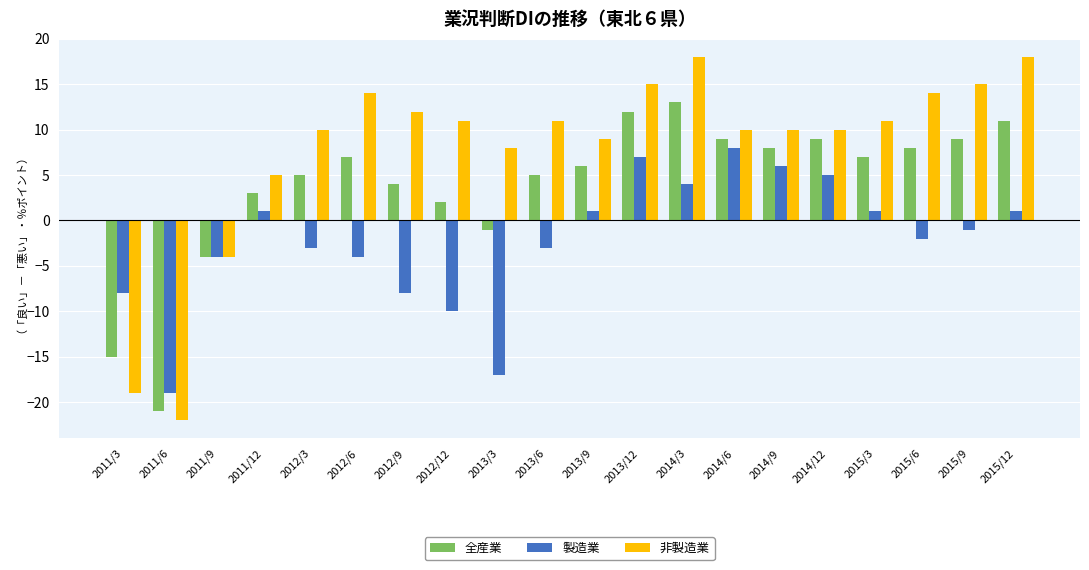

Which series has the widest spread of values?

非製造業